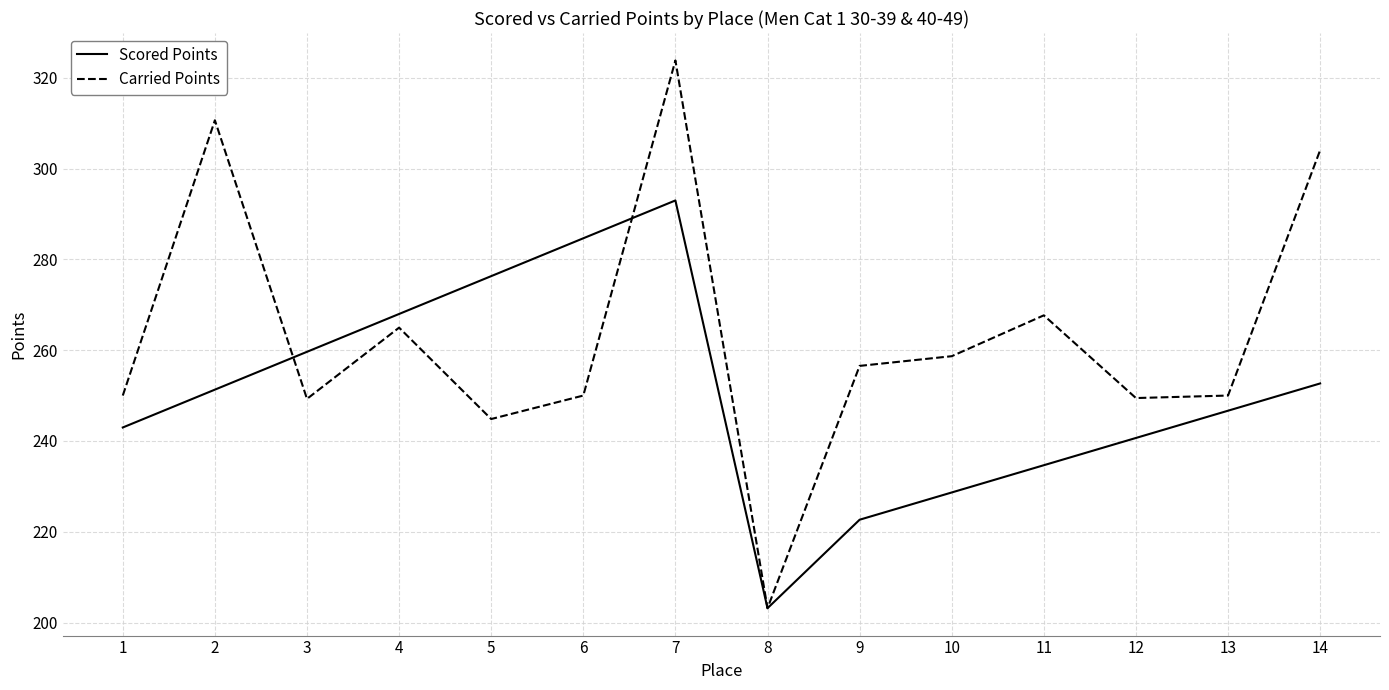

List the labels in order of Scored Points value, smallest first.

8, 9, 10, 11, 12, 1, 13, 2, 14, 3, 4, 5, 6, 7